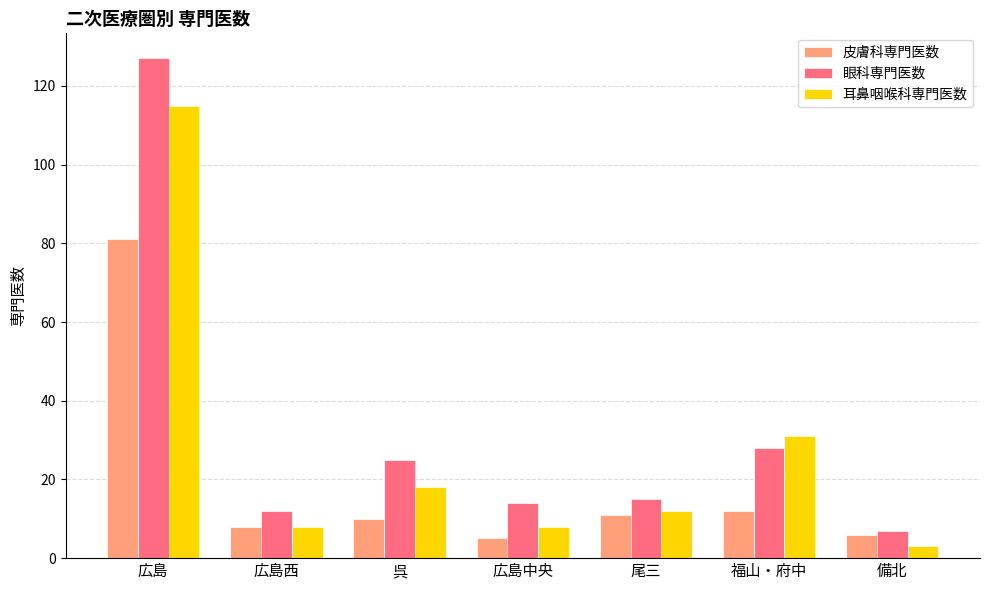

What is the label of the 1st bar from the left?

広島